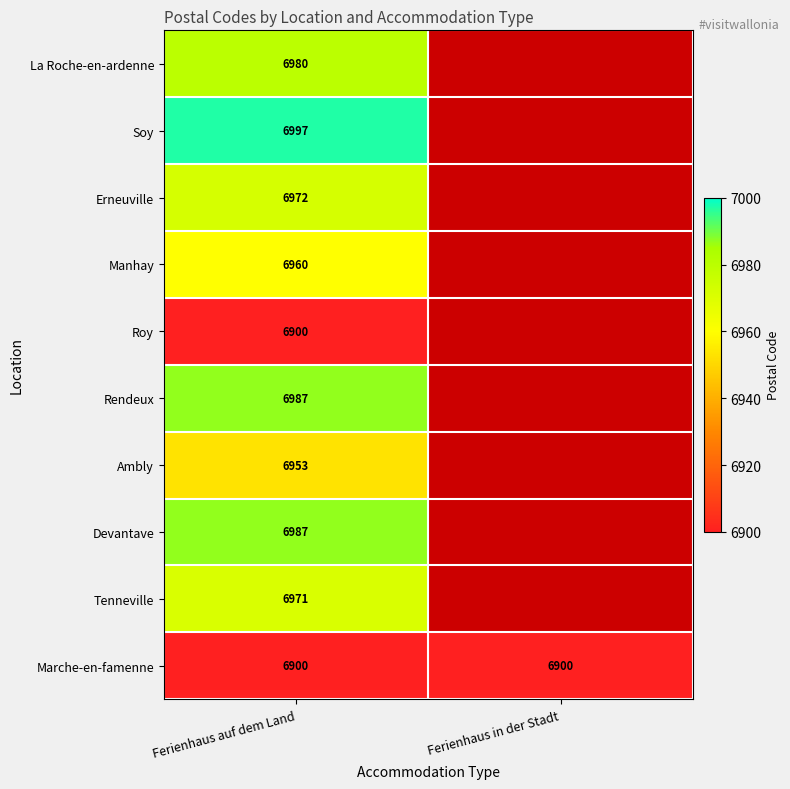

The Marche-en-famenne series shows 3090 at Ferienhaus in der Stadt. True or false?

False